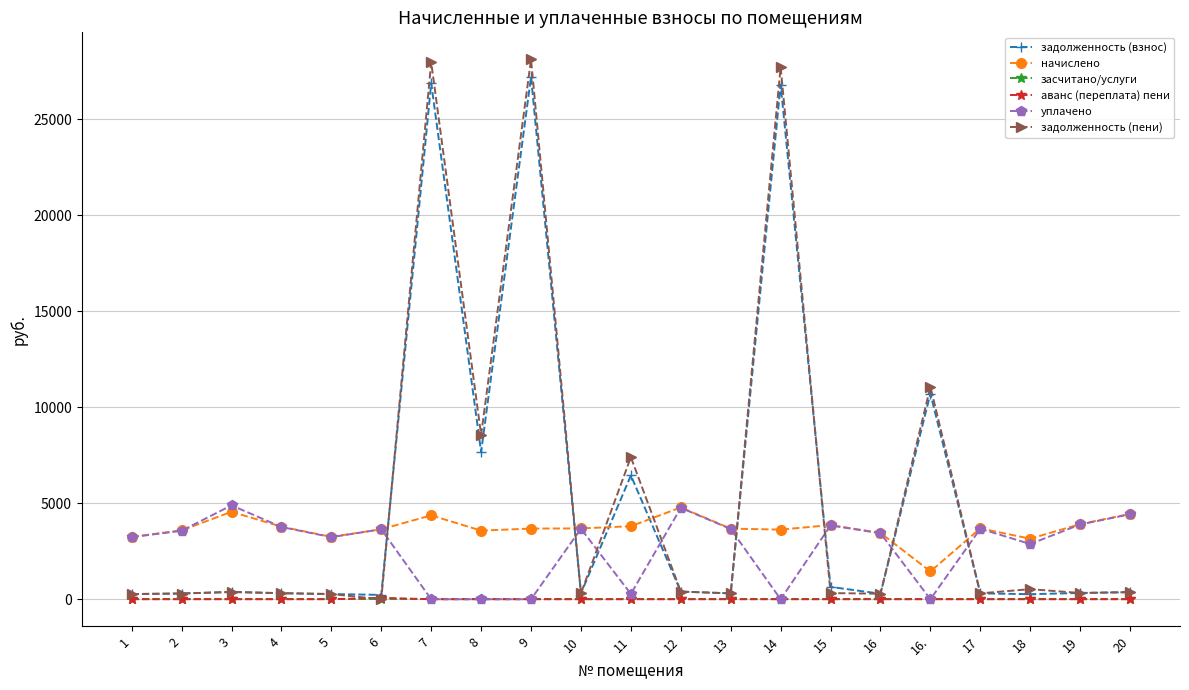

Between 13 and 16., which series saw the biggest shift?

задолженность (пени)